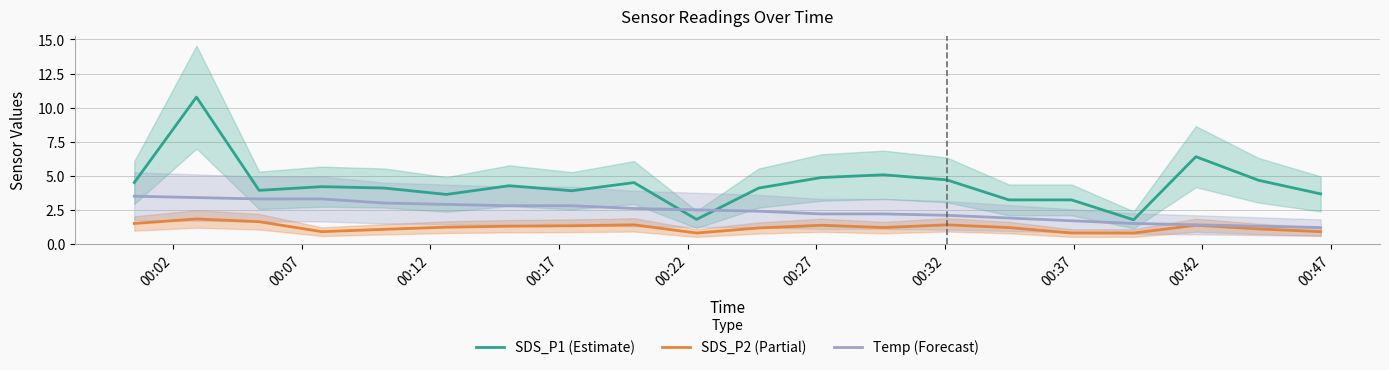

Which series has the largest total across all categories?

SDS_P1 (Estimate)